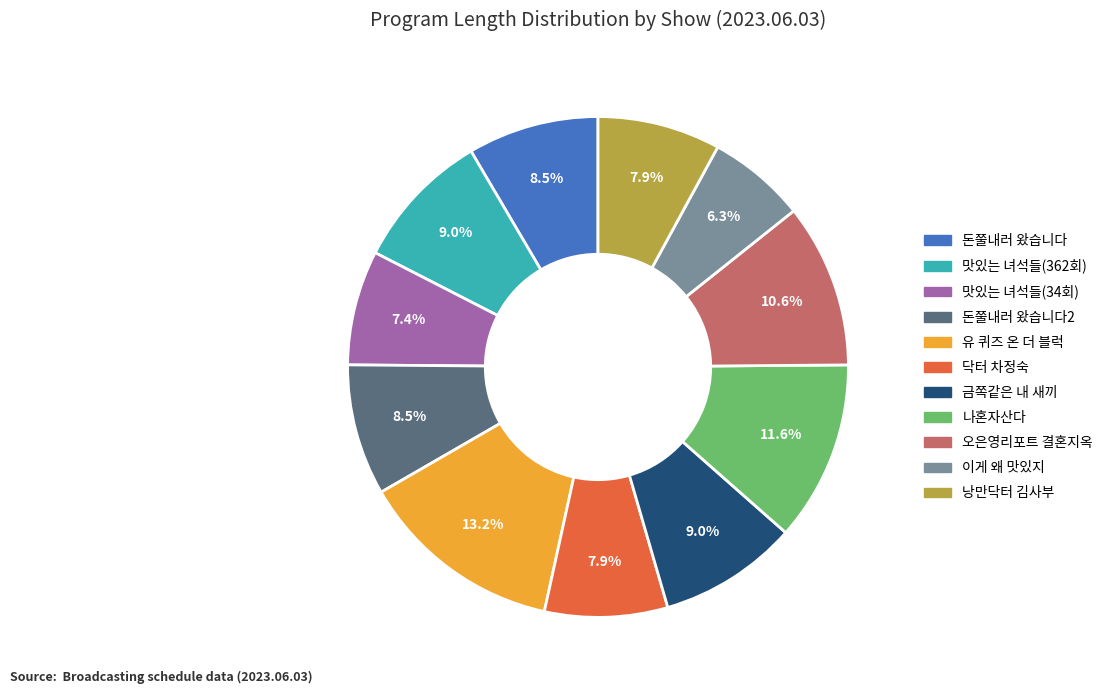

Is it true that 닥터 차정숙 is 22% of the pie?

False